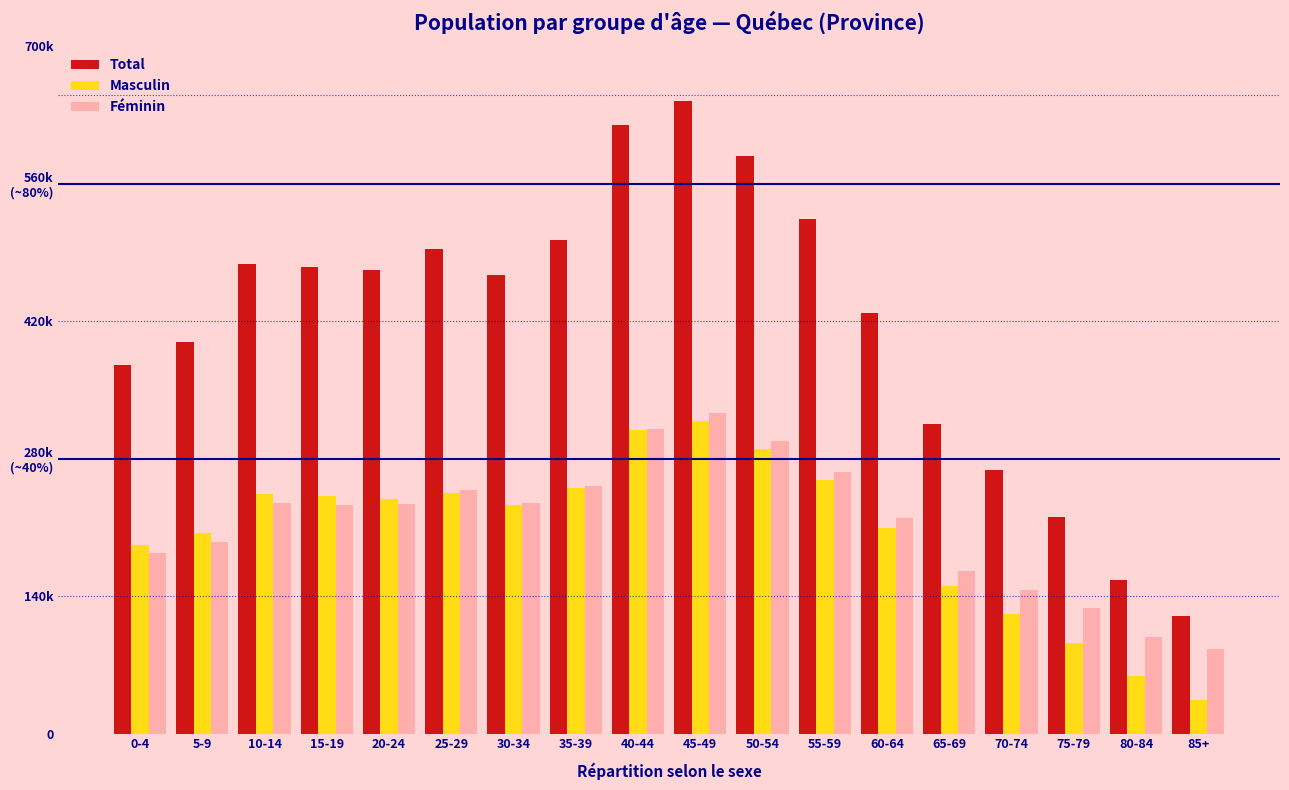

Are the bars horizontal?

No